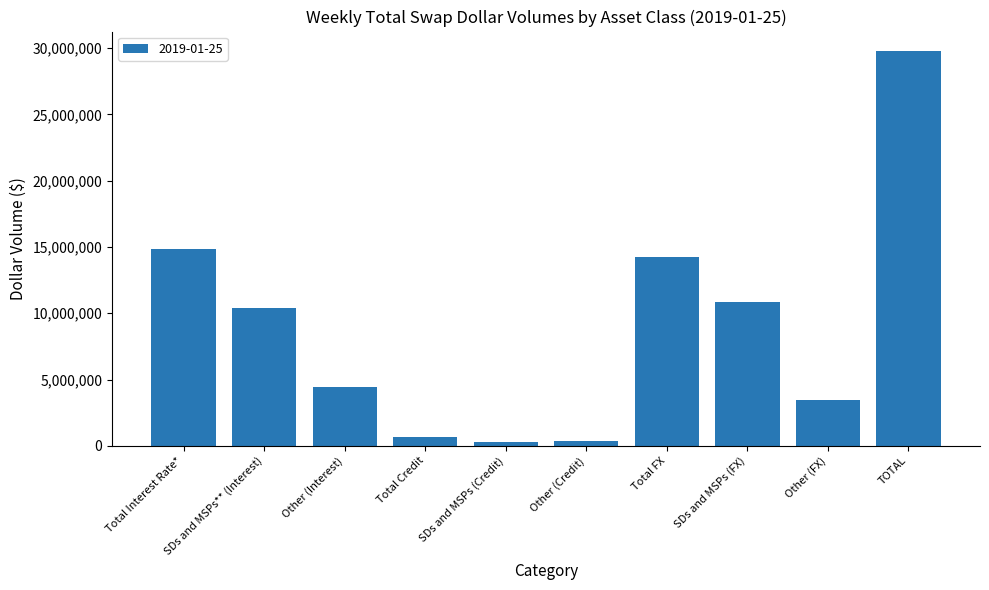

The chart shows a value of 314917 at SDs and MSPs (Credit). True or false?

True